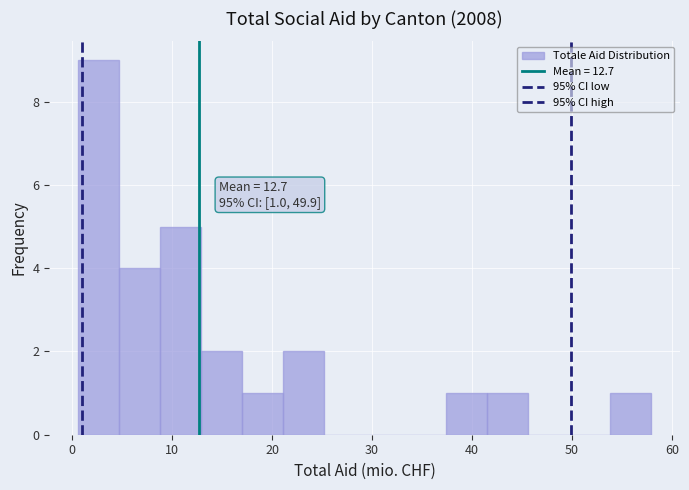

Over which range of the x-axis is the bar tallest?

1 to 5